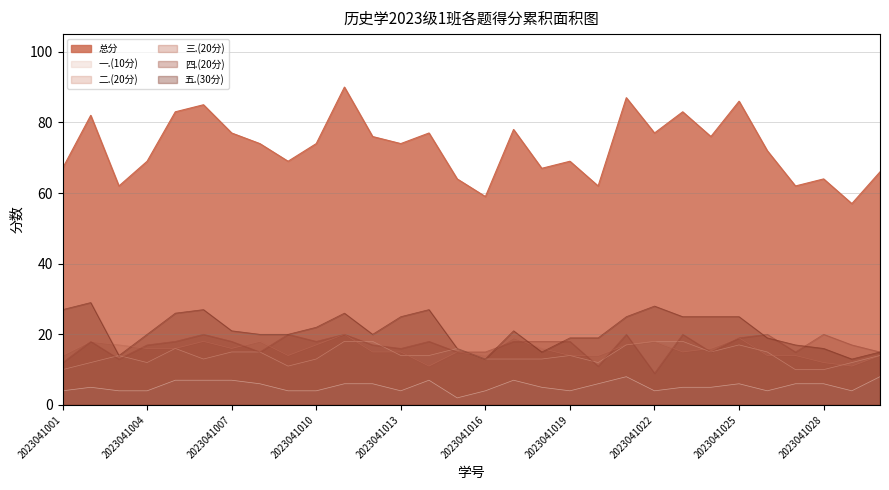

Is the value of 二.(20分) at 2023041016 greater than the value of 一.(10分) at 2023041030?

Yes